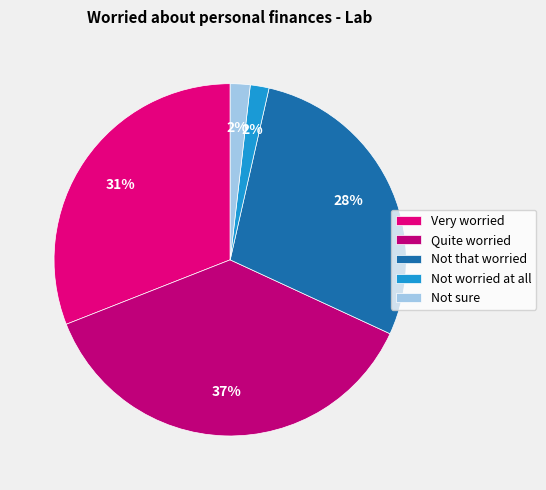

Which has a higher value, Not sure or Very worried?

Very worried